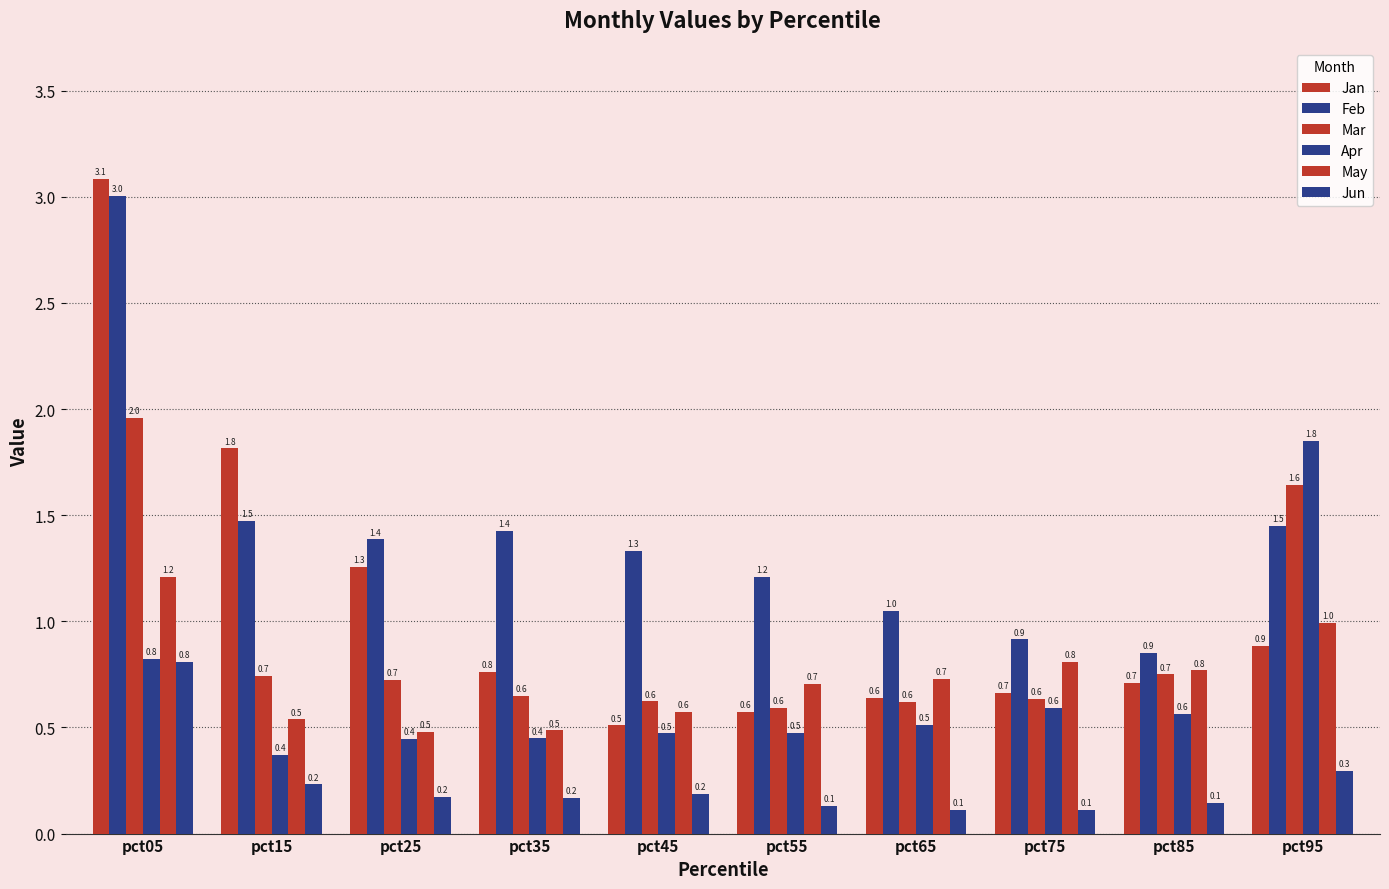

Which label corresponds to the smallest value in the chart?

pct75